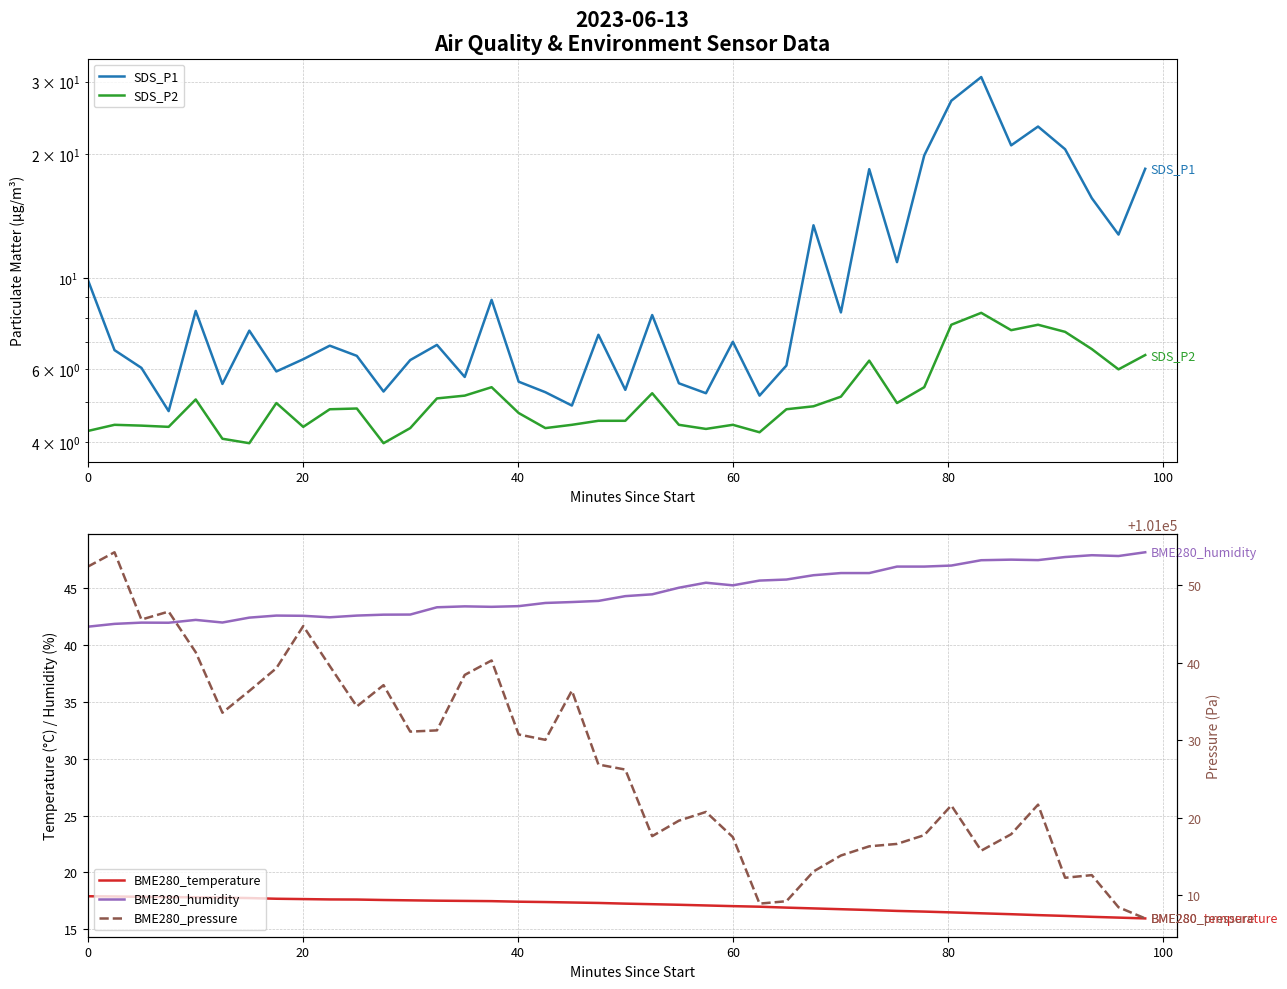

Reading right to left, transcribe all the data shown in this chart.

SDS_P1: 18.4	12.8	15.6	20.6	23.3	21.0	30.8	26.9	19.9	10.9	18.4	8.2	13.4	6.1	5.2	7.0	5.2	5.5	8.1	5.3	7.3	4.9	5.3	5.6	8.8	5.8	6.9	6.3	5.3	6.5	6.8	6.3	5.9	7.5	5.5	8.3	4.8	6.0	6.7	9.9
SDS_P2: 6.5	6.0	6.7	7.4	7.7	7.5	8.2	7.7	5.4	5.0	6.3	5.2	4.9	4.8	4.2	4.4	4.3	4.4	5.2	4.5	4.5	4.4	4.3	4.7	5.4	5.2	5.1	4.3	4.0	4.8	4.8	4.3	5.0	4.0	4.1	5.1	4.3	4.4	4.4	4.2
BME280_temperature: 15.9	16.0	16.1	16.2	16.2	16.3	16.4	16.5	16.6	16.6	16.7	16.8	16.8	16.9	17.0	17.0	17.1	17.1	17.2	17.2	17.3	17.4	17.4	17.4	17.5	17.5	17.5	17.5	17.6	17.6	17.6	17.6	17.7	17.7	17.8	17.8	17.8	17.9	17.9	17.9
BME280_humidity: 48.2	47.8	47.9	47.7	47.5	47.5	47.5	47.0	46.9	46.9	46.3	46.3	46.1	45.8	45.7	45.2	45.5	45.0	44.5	44.3	43.9	43.8	43.7	43.4	43.4	43.4	43.3	42.7	42.7	42.6	42.4	42.6	42.6	42.4	42.0	42.2	42.0	42.0	41.9	41.6
BME280_pressure: 101007.0	101008.4	101012.6	101012.2	101021.7	101017.8	101015.7	101021.6	101017.7	101016.6	101016.3	101015.1	101013.0	101009.2	101008.9	101017.5	101020.7	101019.6	101017.6	101026.2	101026.8	101036.4	101030.0	101030.7	101040.3	101038.4	101031.2	101031.1	101037.1	101034.3	101039.6	101044.7	101039.3	101036.3	101033.5	101041.3	101046.6	101045.6	101054.2	101052.4